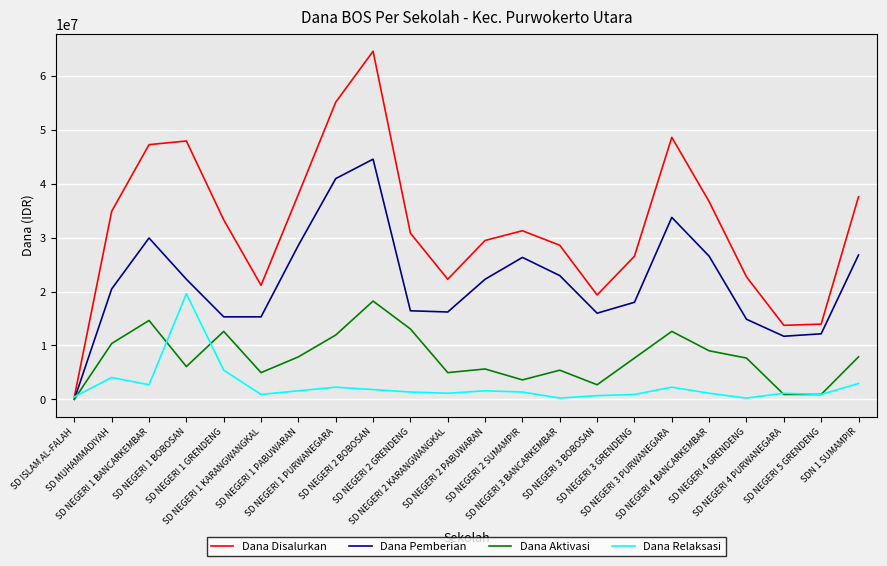

At which category does Dana Aktivasi reach its first local valley?

SD NEGERI 1 BOBOSAN